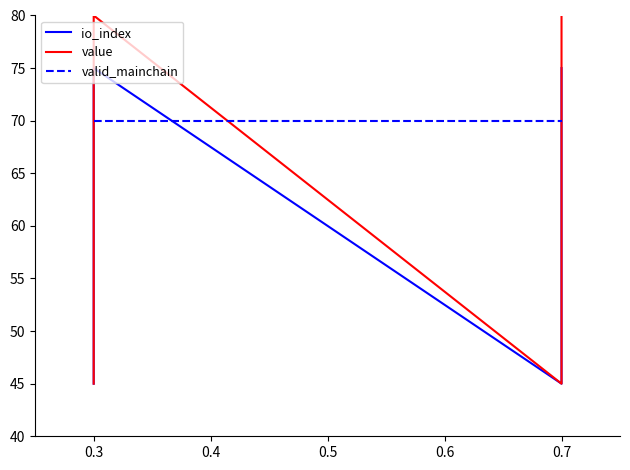

Which label corresponds to the largest value in the chart?

0.3